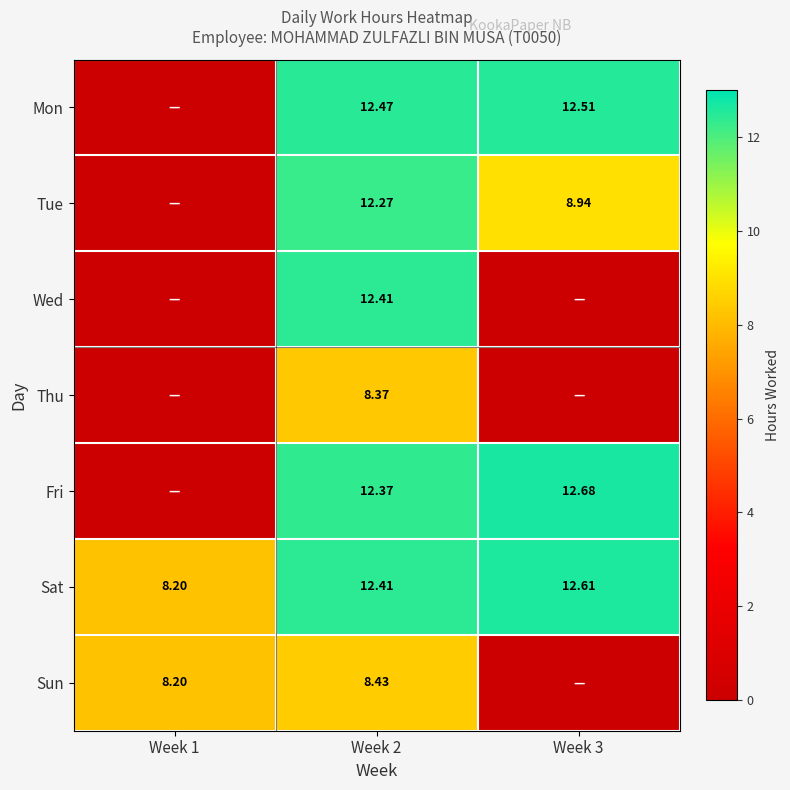

At which category is the sum across all series the highest?

Week 2